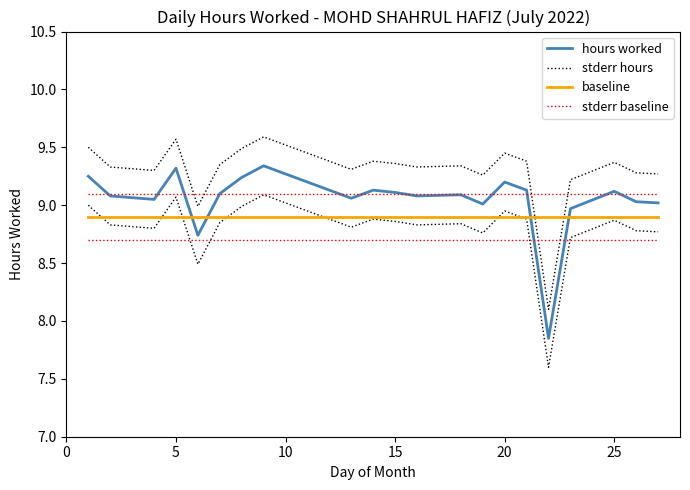

True or false: stderr baseline and hours worked cross at least once.

True